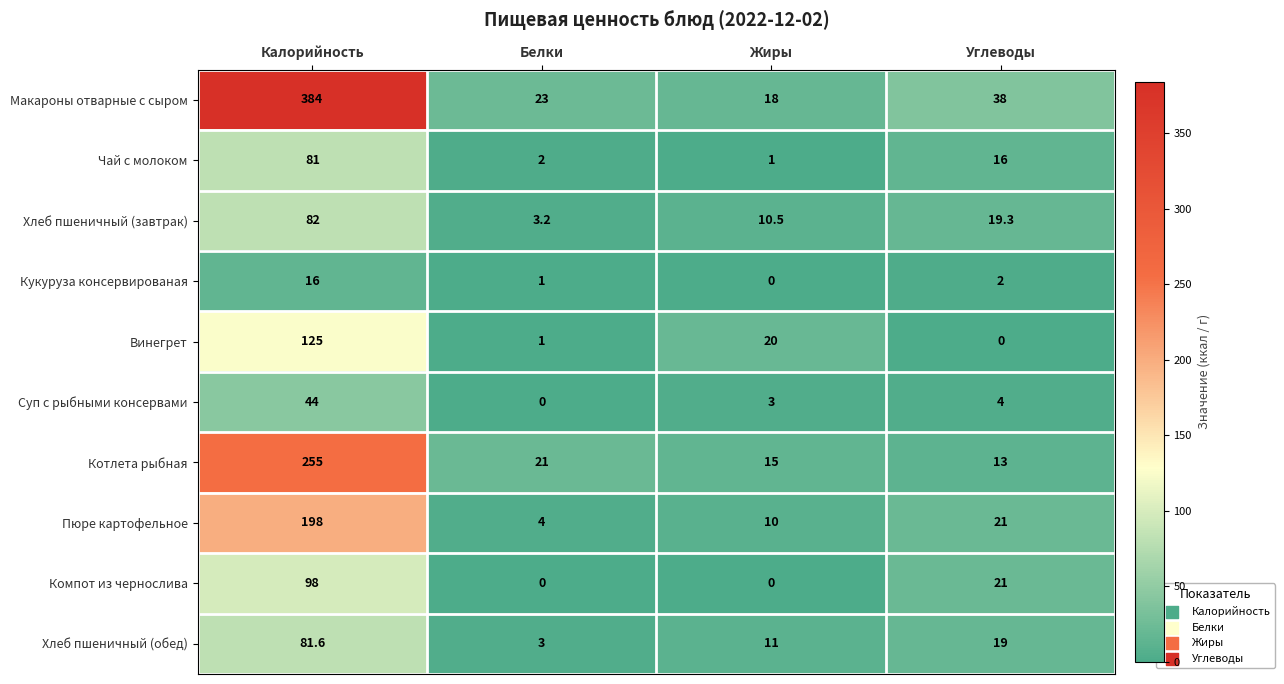

What is the approximate value of Макароны отварные с сыром at Калорийность?

384.0